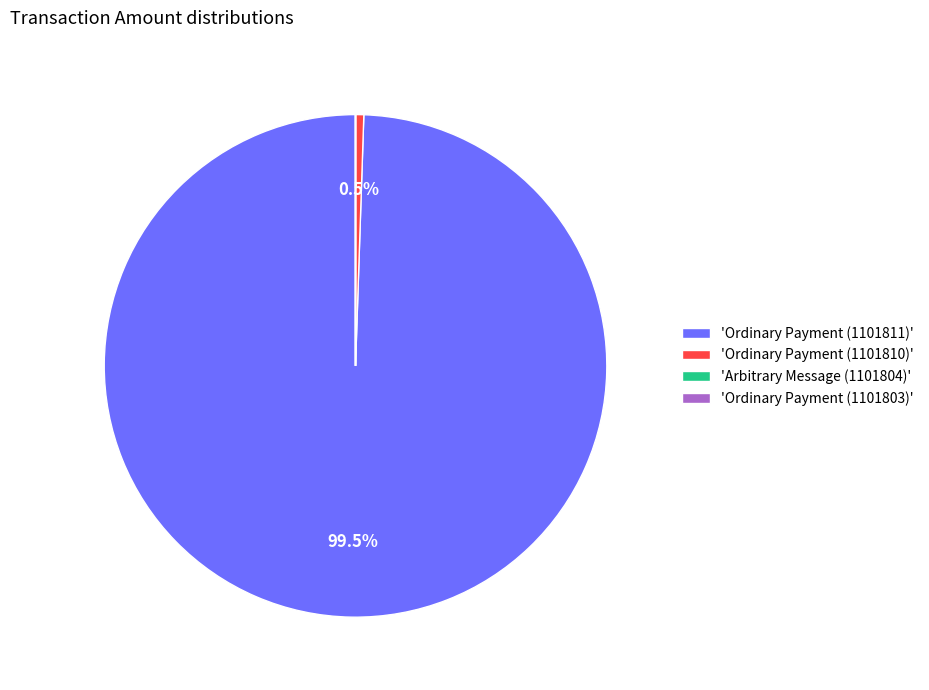

Is the sum of 'Ordinary Payment (1101811)' and 'Ordinary Payment (1101810)' greater than half?

Yes